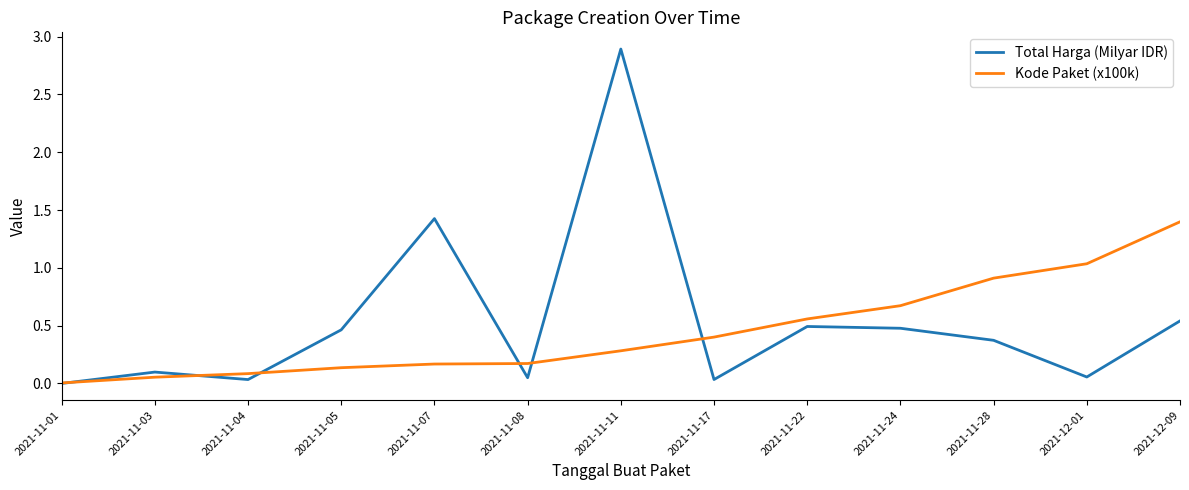

Which series has the largest range (max minus min)?

Total Harga (Milyar IDR)